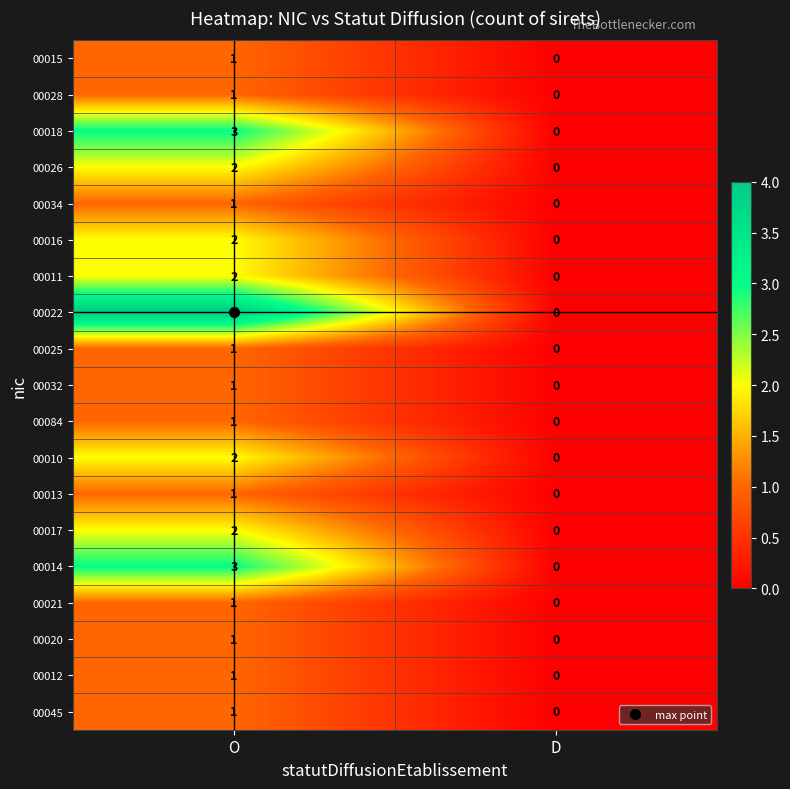

What is the total value across all series at O?

31